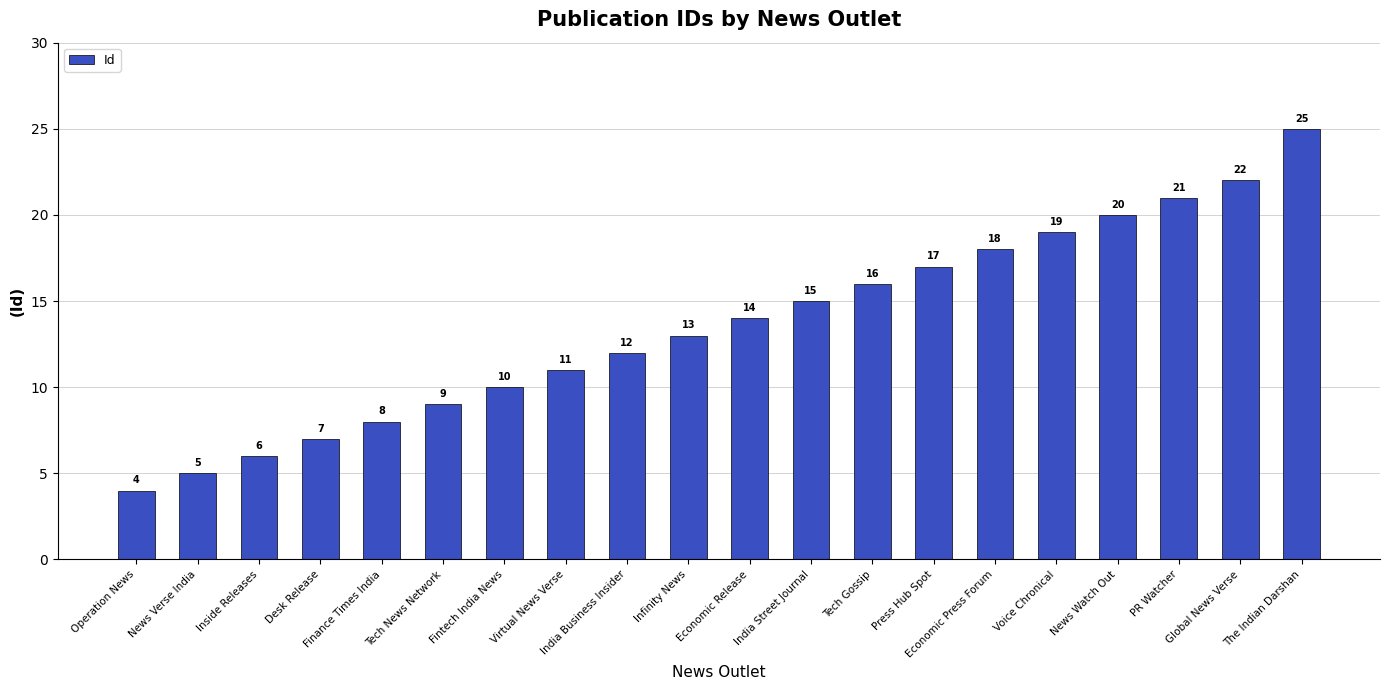

Reading right to left, what are all the values shown in this chart?

25	22	21	20	19	18	17	16	15	14	13	12	11	10	9	8	7	6	5	4